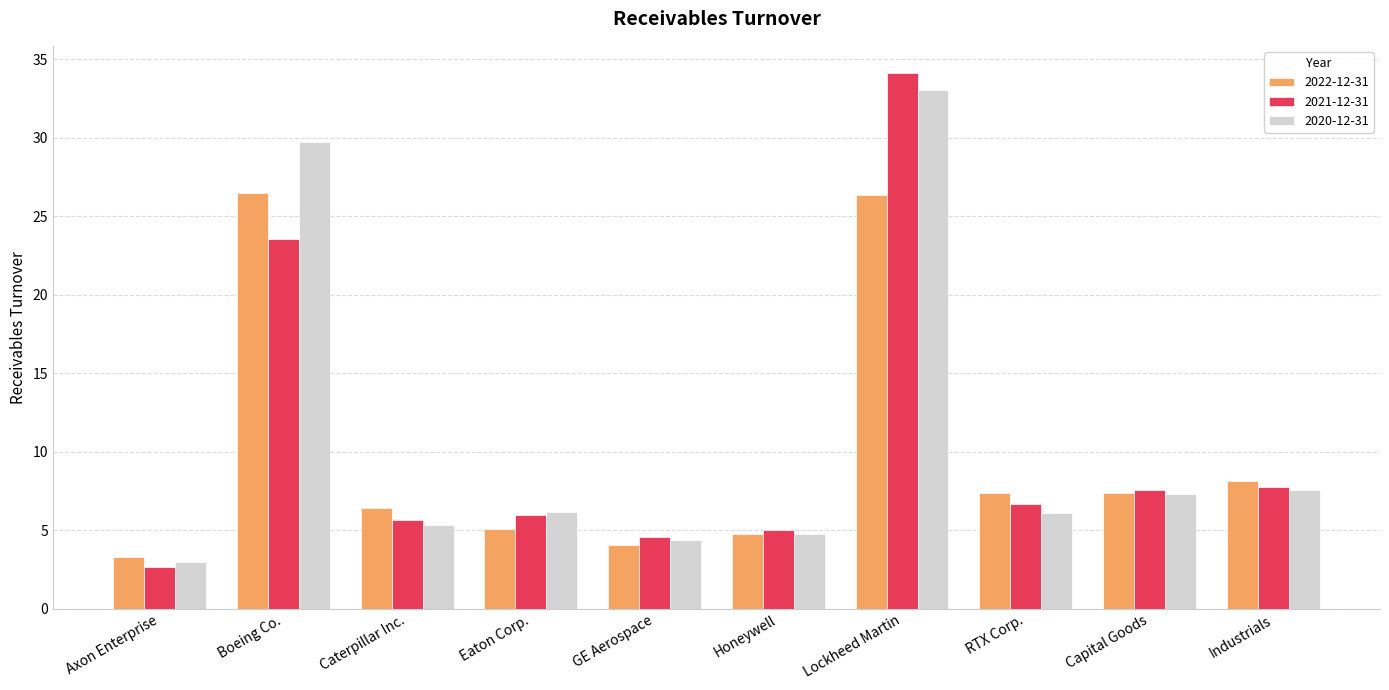

What is the average value of the 2020-12-31 series?

10.7